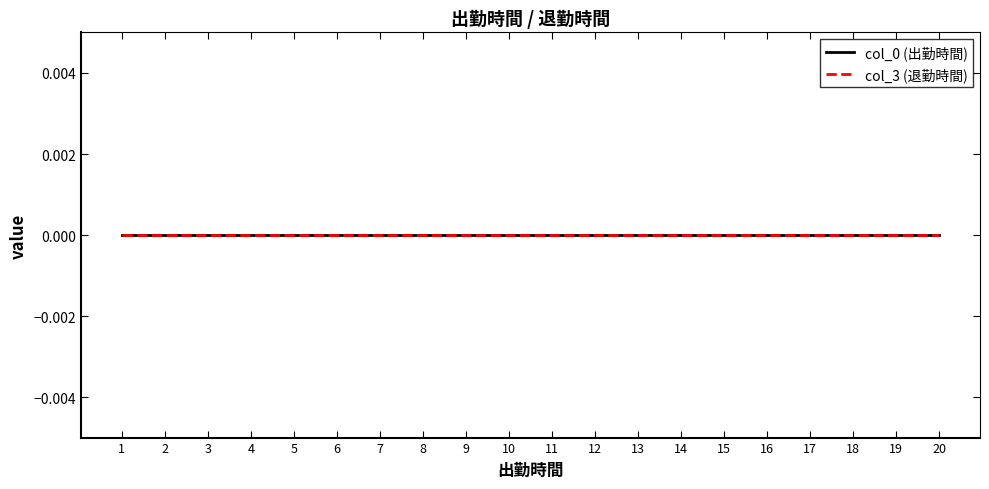

True or false: col_3 and col_0 cross at least once.

False